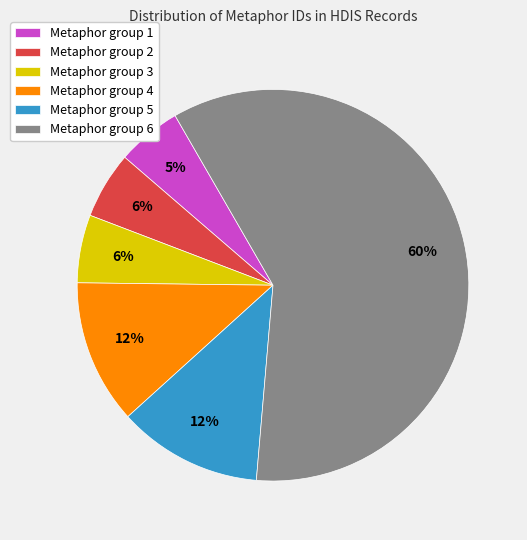

Which has a higher value, Metaphor group 5 or Metaphor group 1?

Metaphor group 5